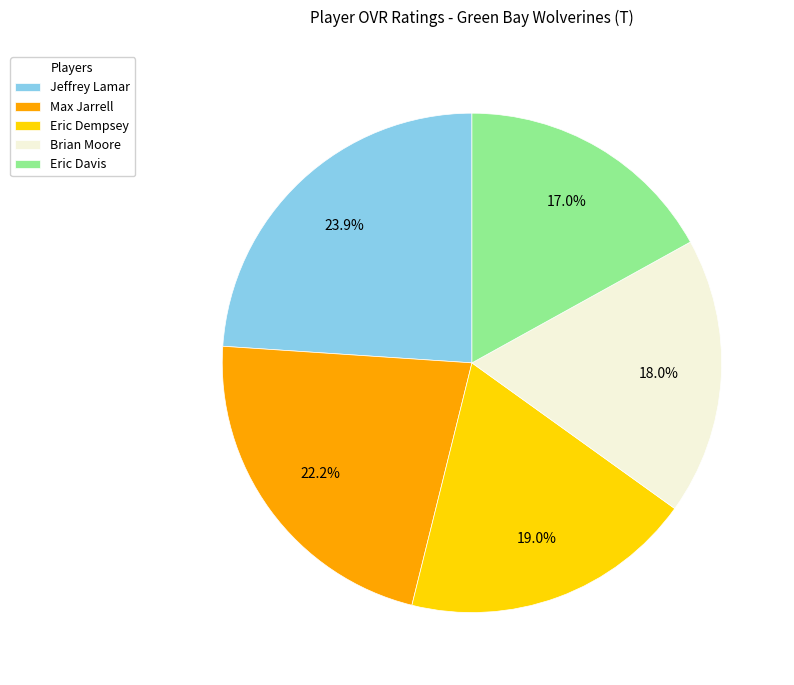

How much of the chart is everything except Eric Davis?

83.0%